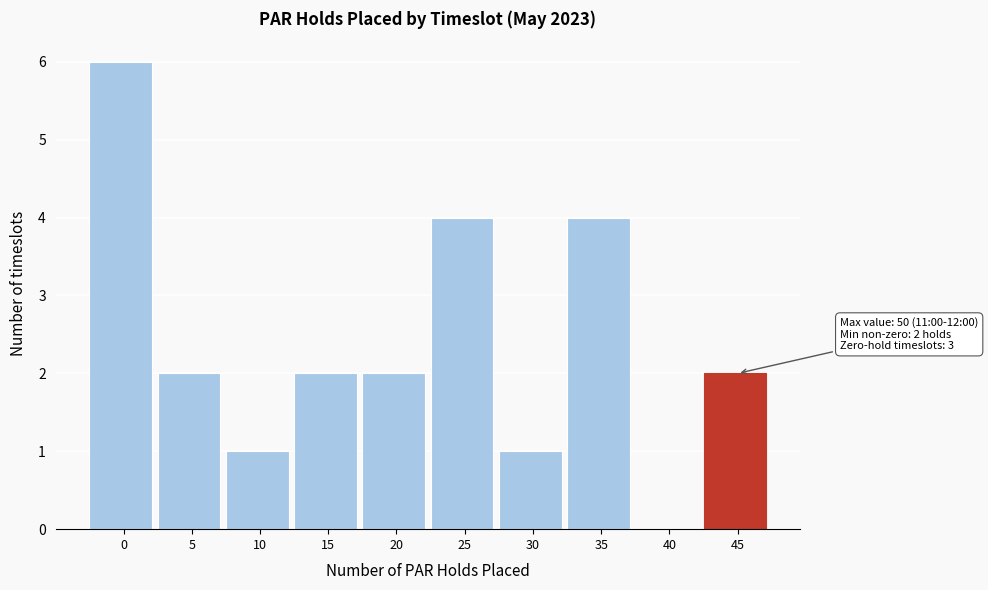

Reading right to left, what are all the values shown in this chart?

45=2	40=0	35=4	30=1	25=4	20=2	15=2	10=1	5=2	0=6